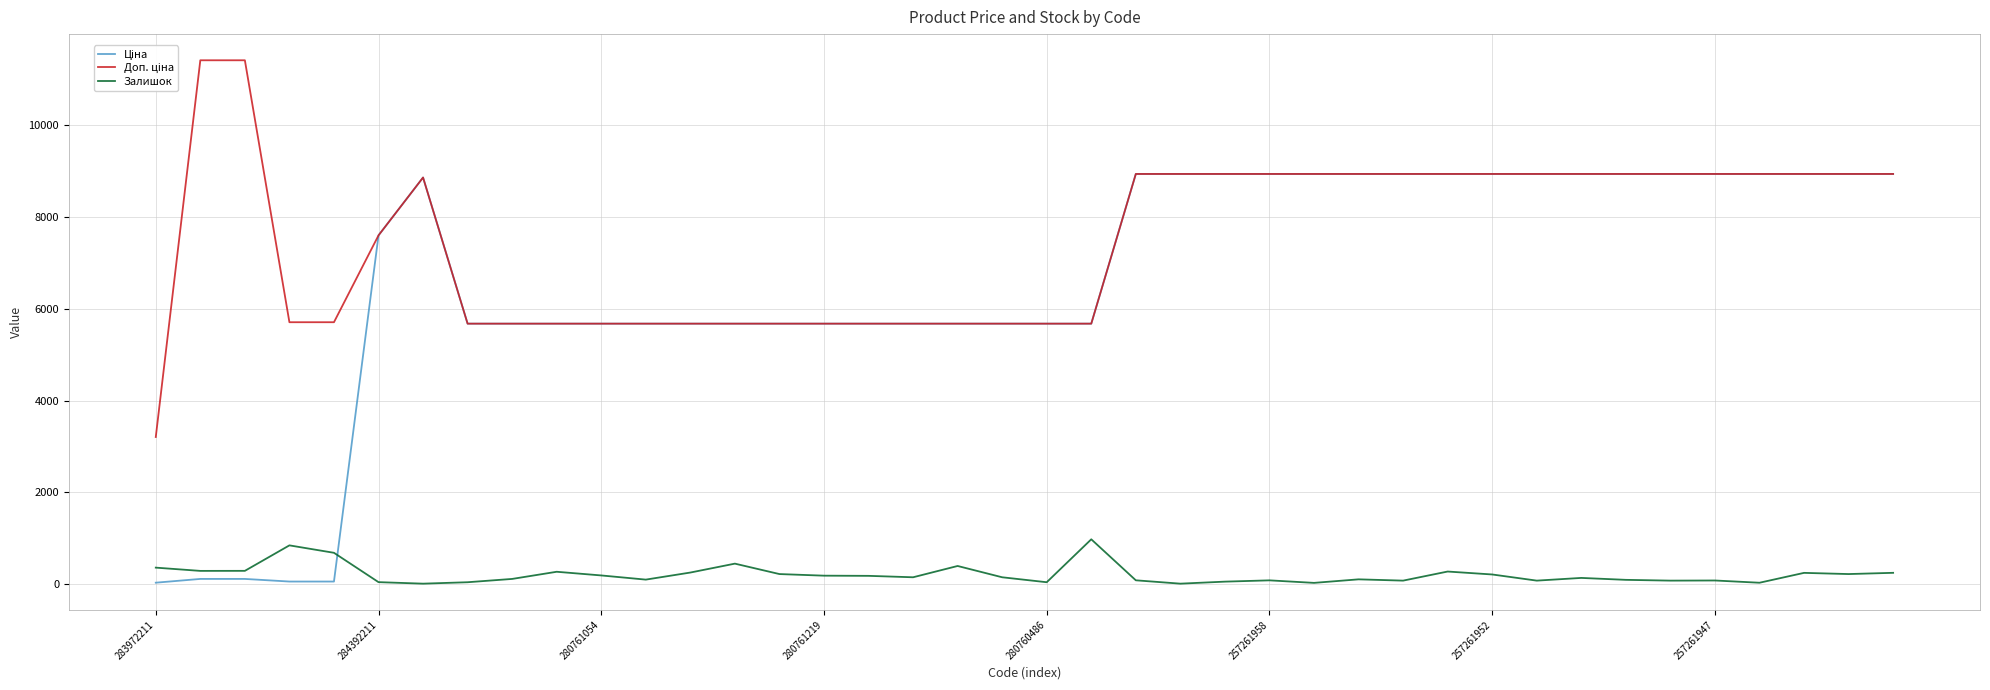

What is the greatest value displayed?

11410.0